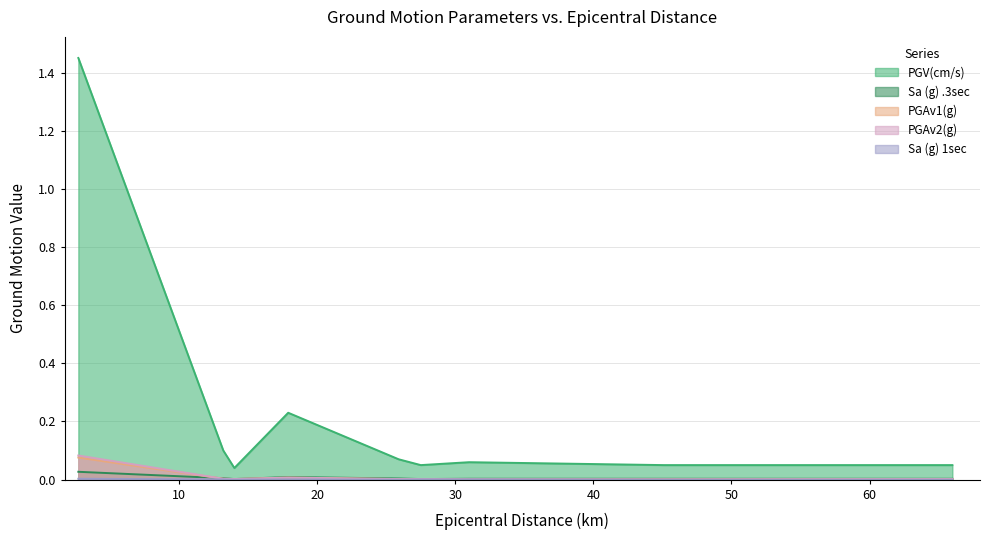

What is the difference between the maximum and minimum values in the PGAv1(g) series?

0.1